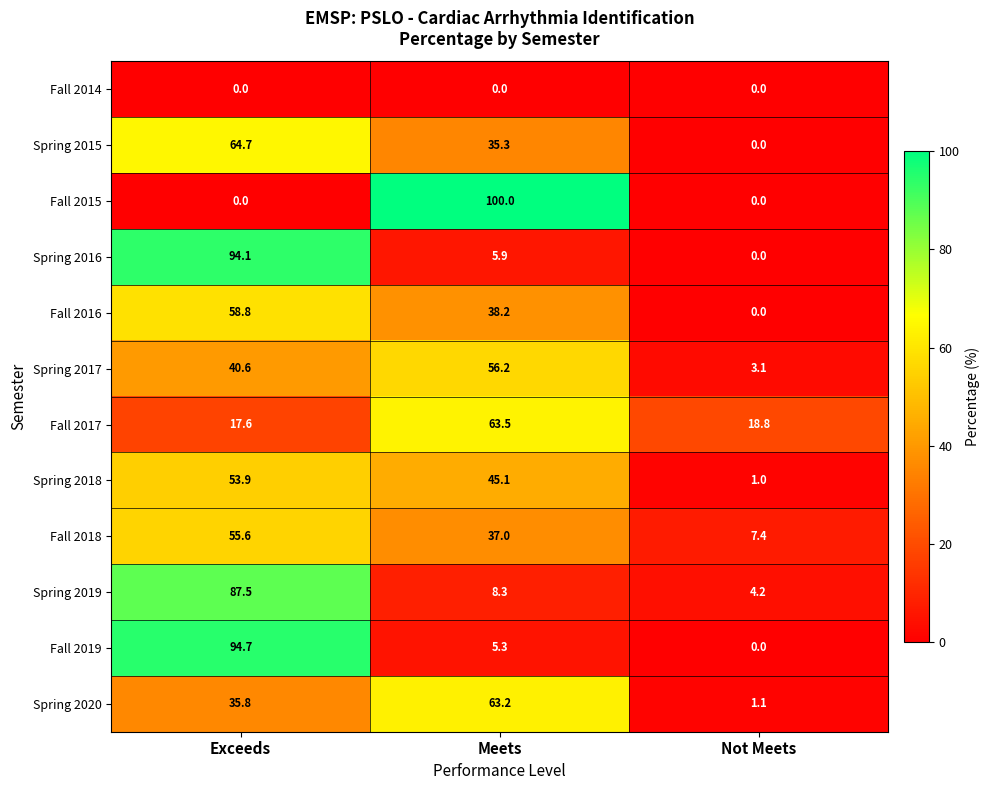

What is the total value across all series at Exceeds?

603.3